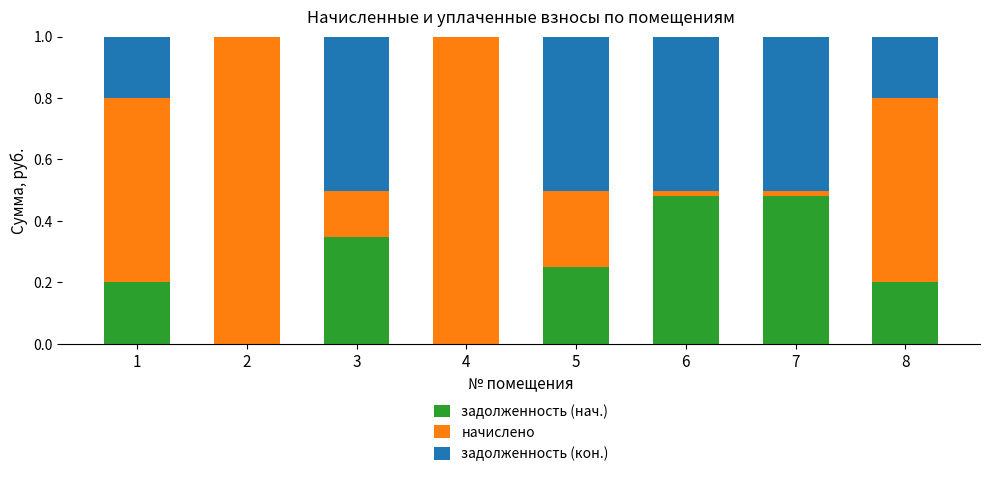

The задолженность (нач.) series shows 0.6 at 3. True or false?

False